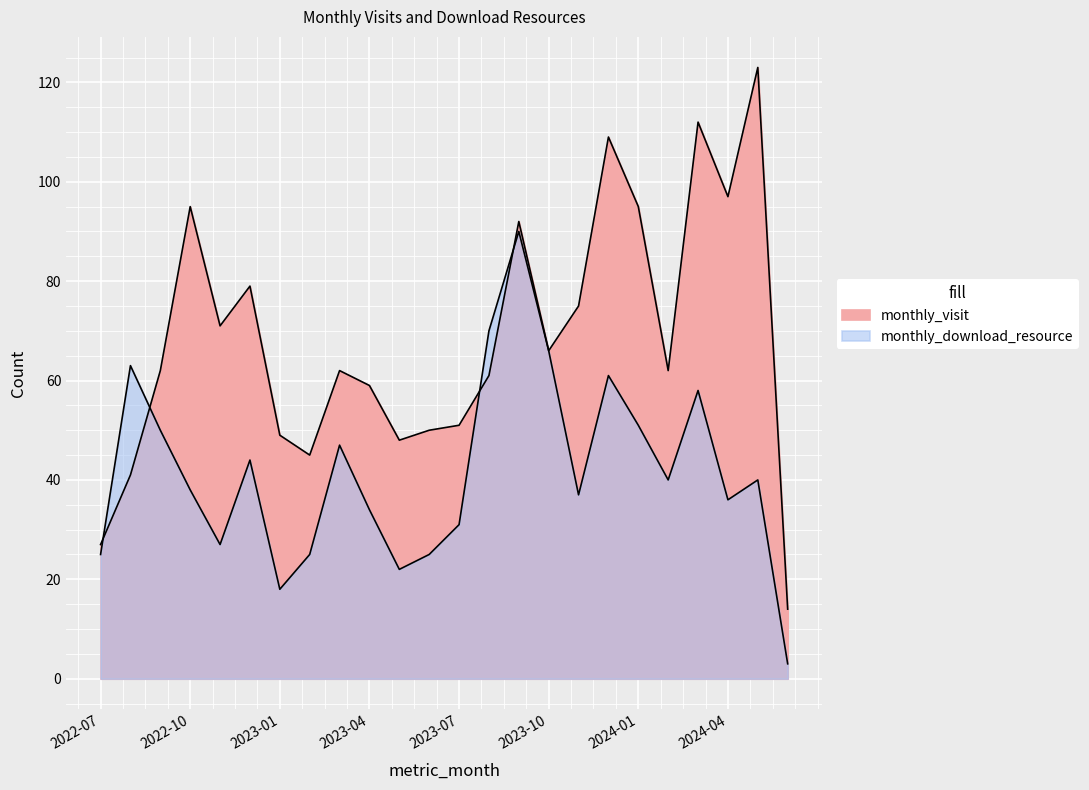

What is the label of the 7th point from the left?

2023-01